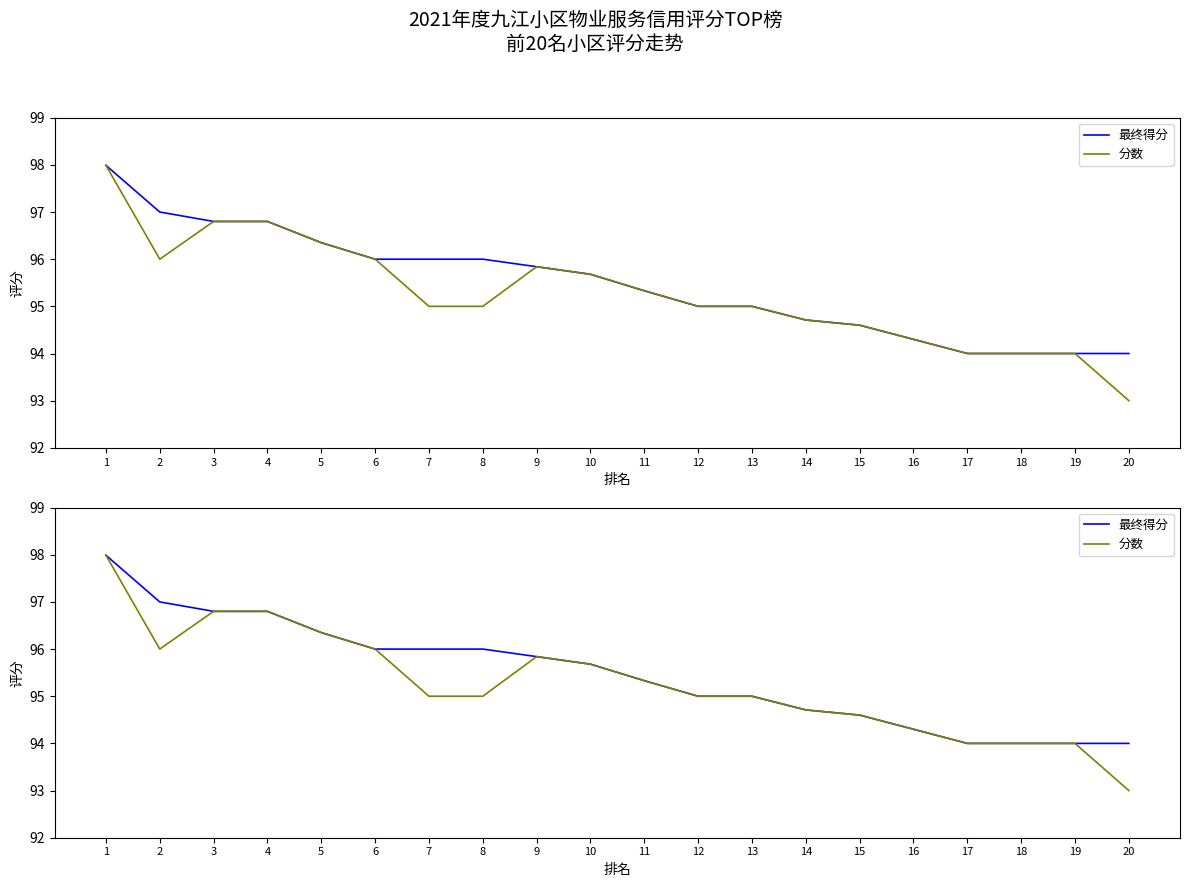

At which category is the sum across all series the highest?

1